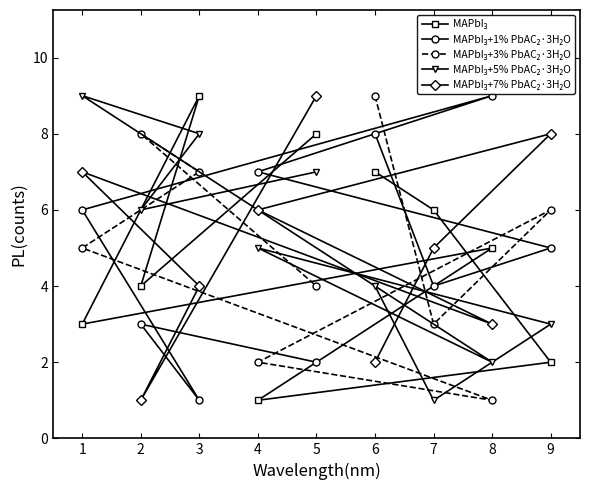

List the series in order of their peak value, highest first.

MAPbI₃, MAPbI₃+1% PbAC₂·3H₂O, MAPbI₃+3% PbAC₂·3H₂O, MAPbI₃+5% PbAC₂·3H₂O, MAPbI₃+7% PbAC₂·3H₂O